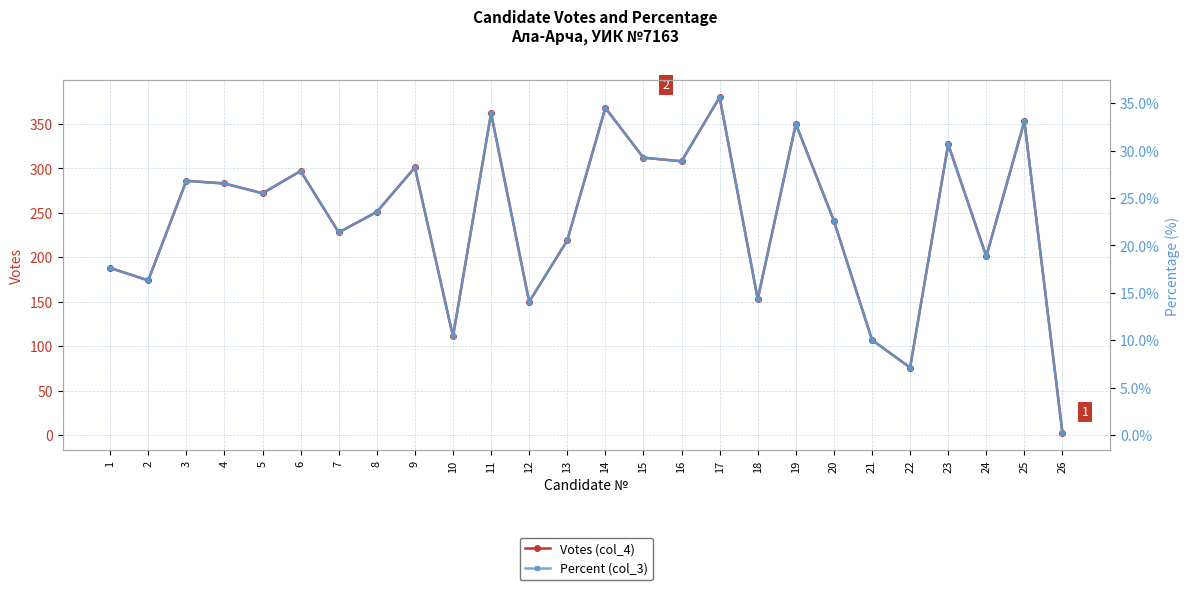

What is the difference between the Votes (col_4) values at 21 and 23?

220